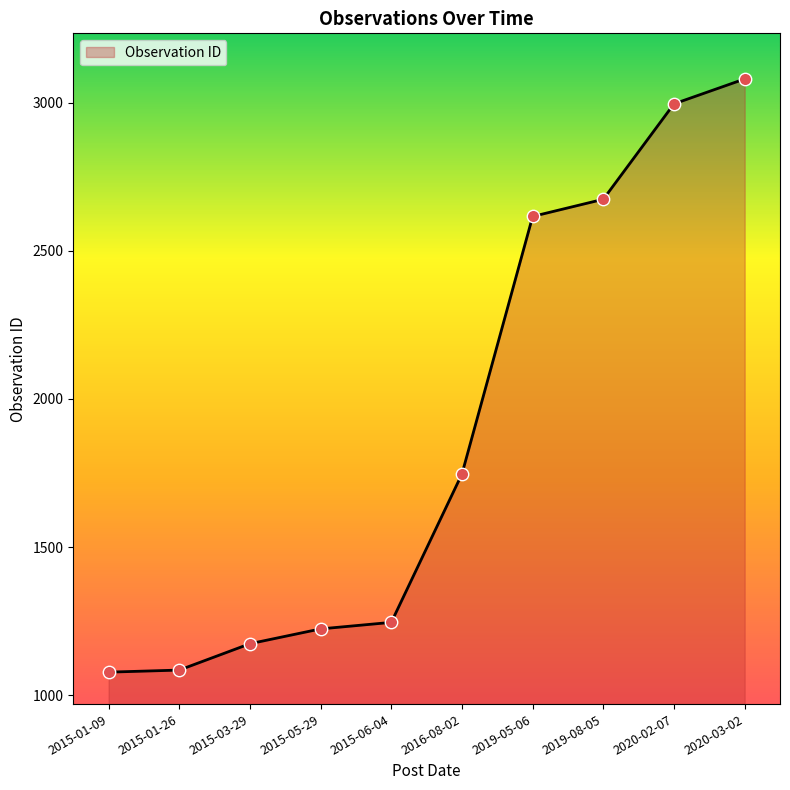

What is the change in value from 2015-05-29 to 2019-08-05?

+1450